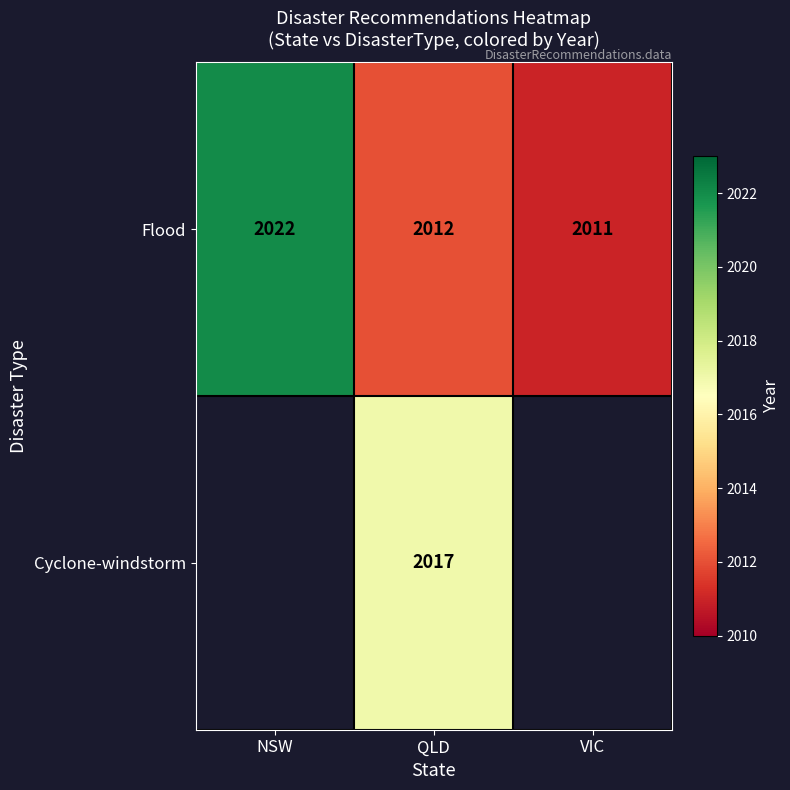

The Flood series shows 2011 at VIC. True or false?

True